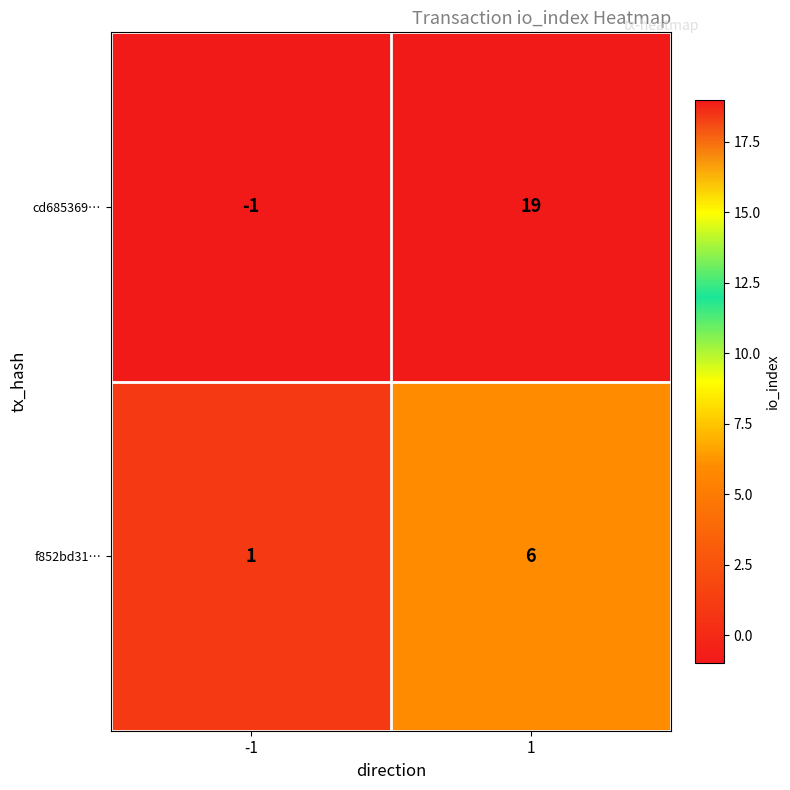

At -1, list the series in order from smallest to largest.

cd685369…, f852bd31…